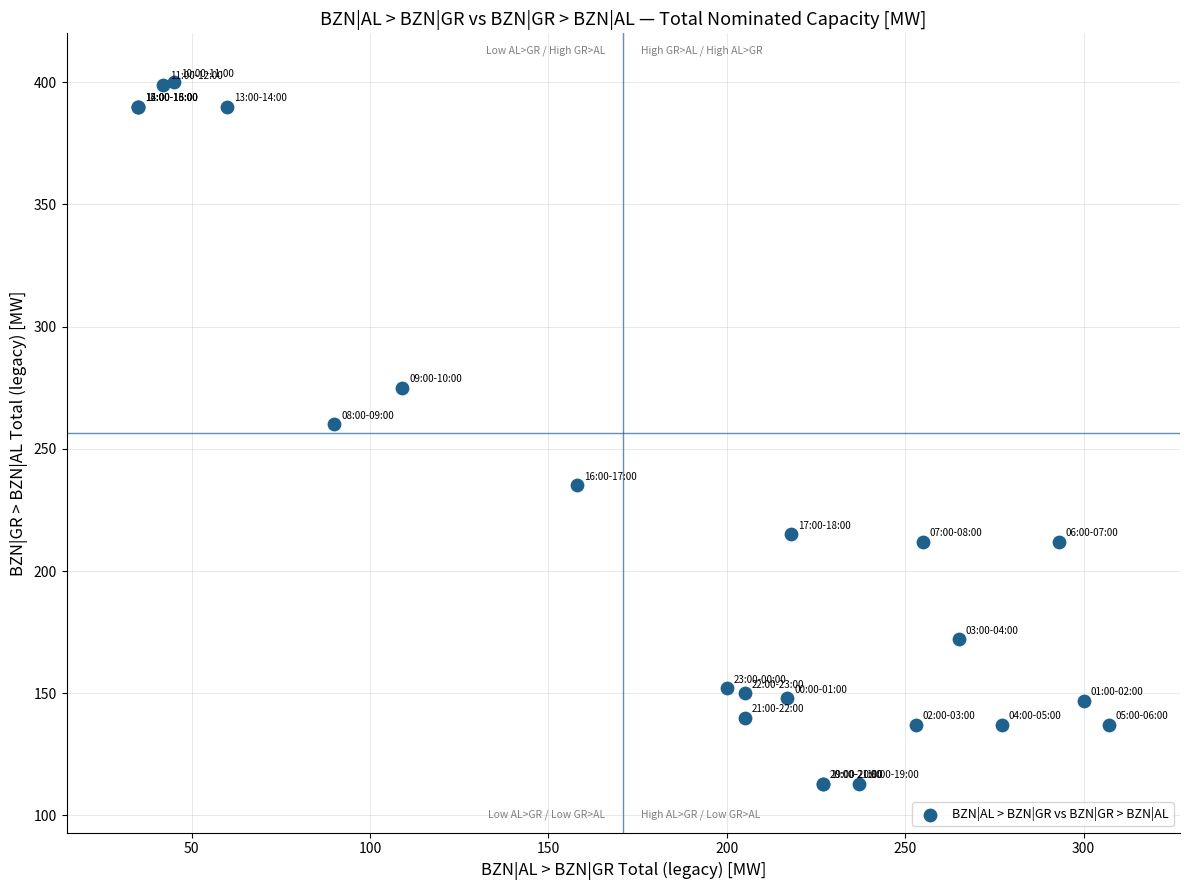

What Y value in the scatter plot is closest to 256?

260